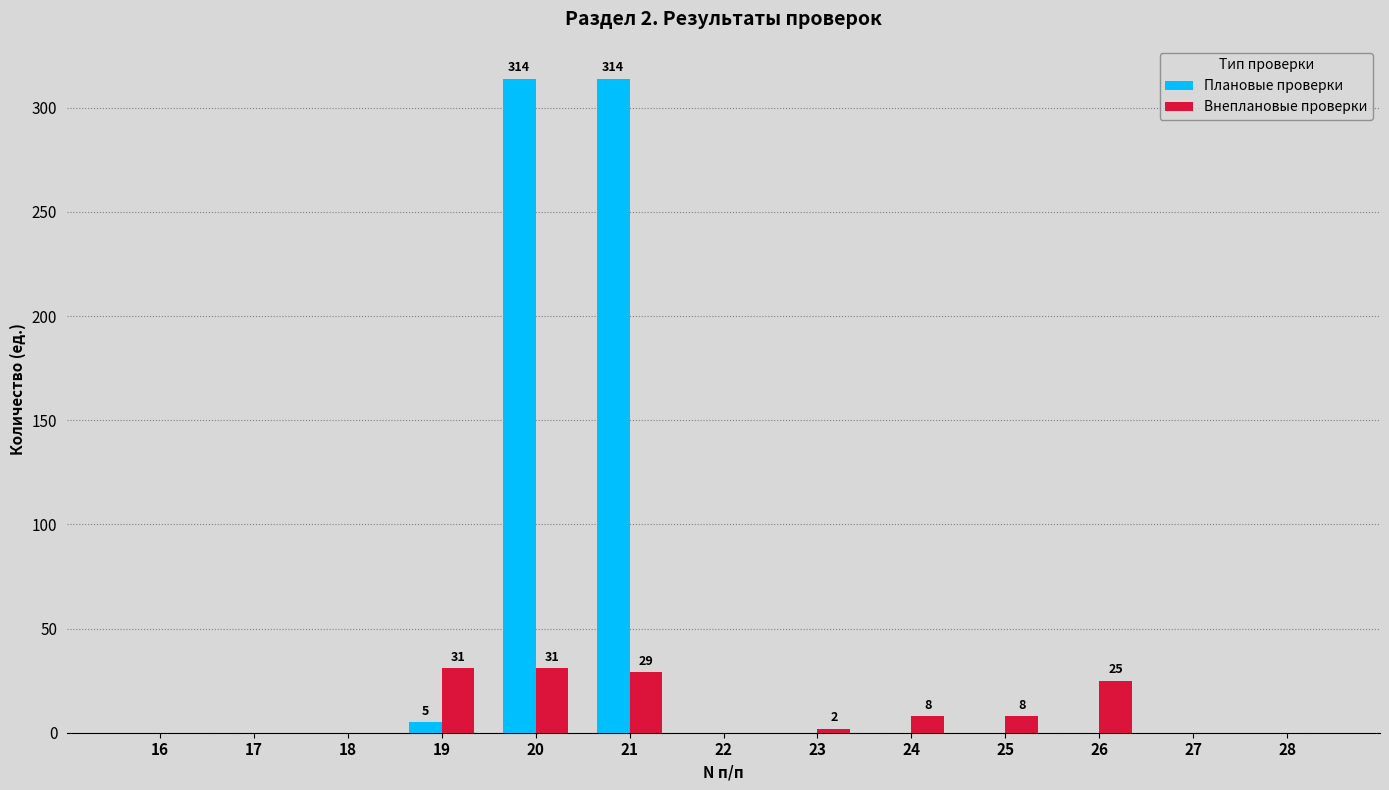

What is the greatest value displayed?

314